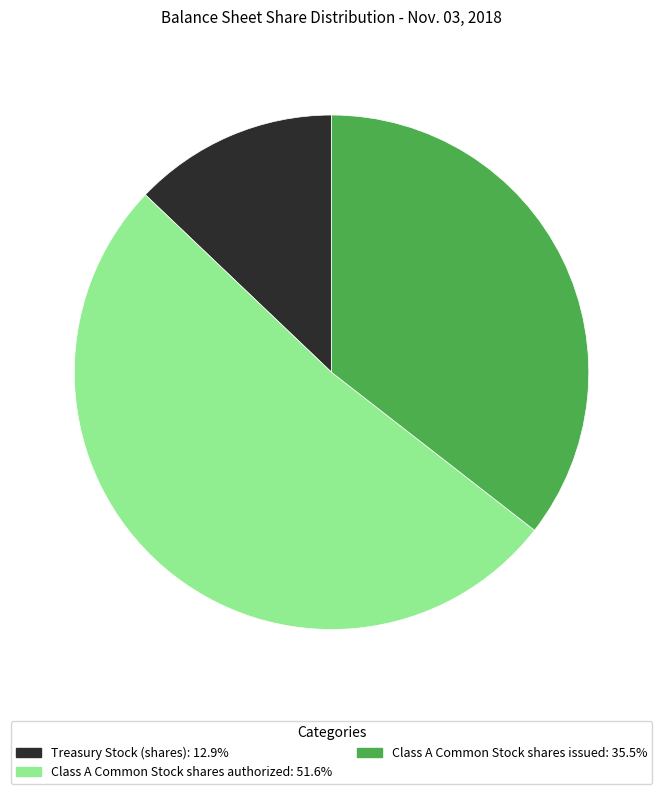

Is there a majority slice in this chart?

Yes